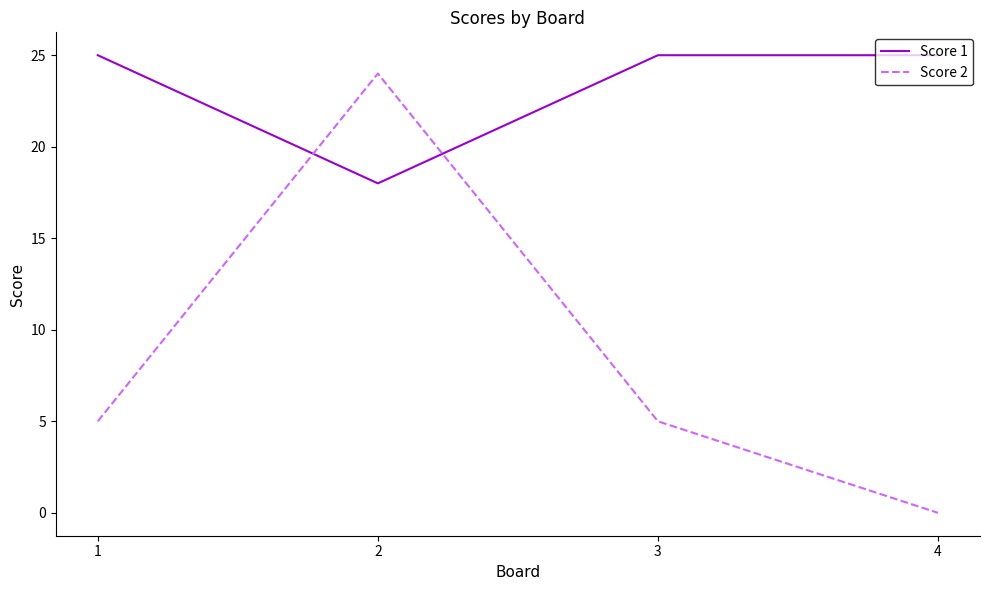

Which label corresponds to the smallest value in the chart?

4